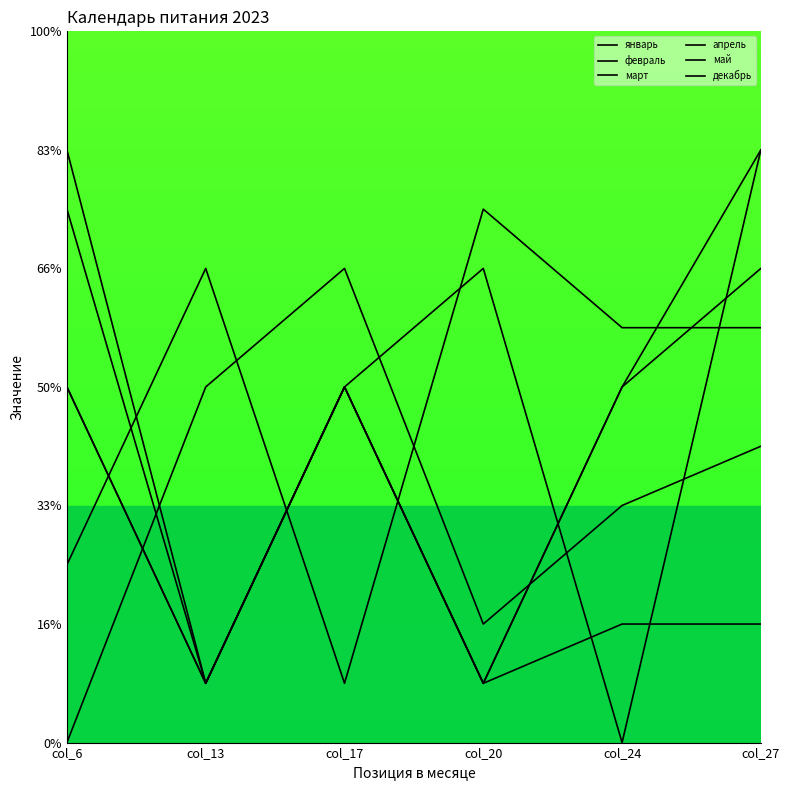

Does the chart display data point markers on the line(s)?

No